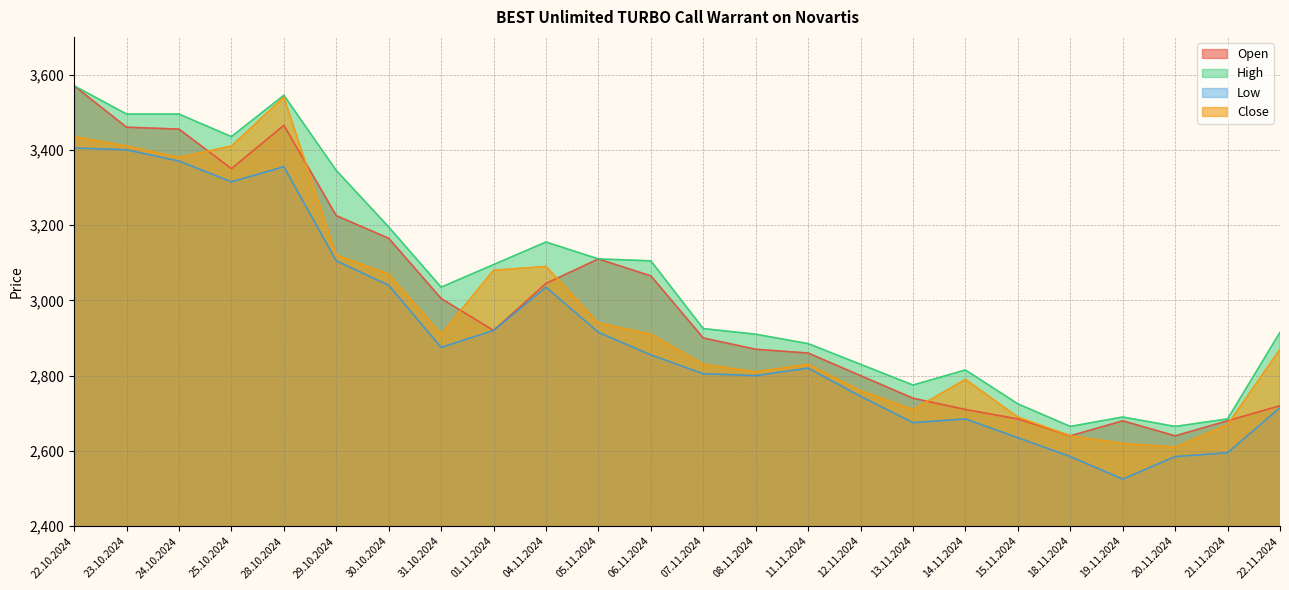

List the labels in order of Low value, largest first.

22.10.2024, 23.10.2024, 24.10.2024, 28.10.2024, 25.10.2024, 29.10.2024, 30.10.2024, 04.11.2024, 01.11.2024, 05.11.2024, 31.10.2024, 06.11.2024, 11.11.2024, 07.11.2024, 08.11.2024, 12.11.2024, 22.11.2024, 14.11.2024, 13.11.2024, 15.11.2024, 21.11.2024, 18.11.2024, 20.11.2024, 19.11.2024